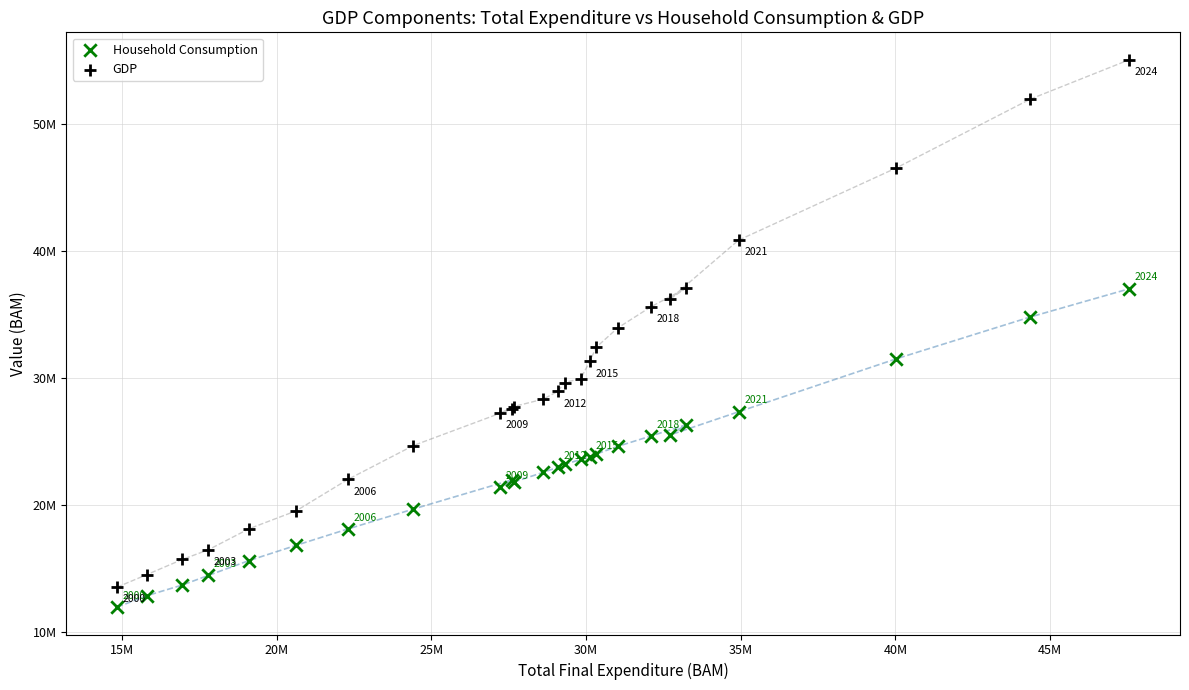

What are all the series names shown in the legend?

Household Consumption, GDP